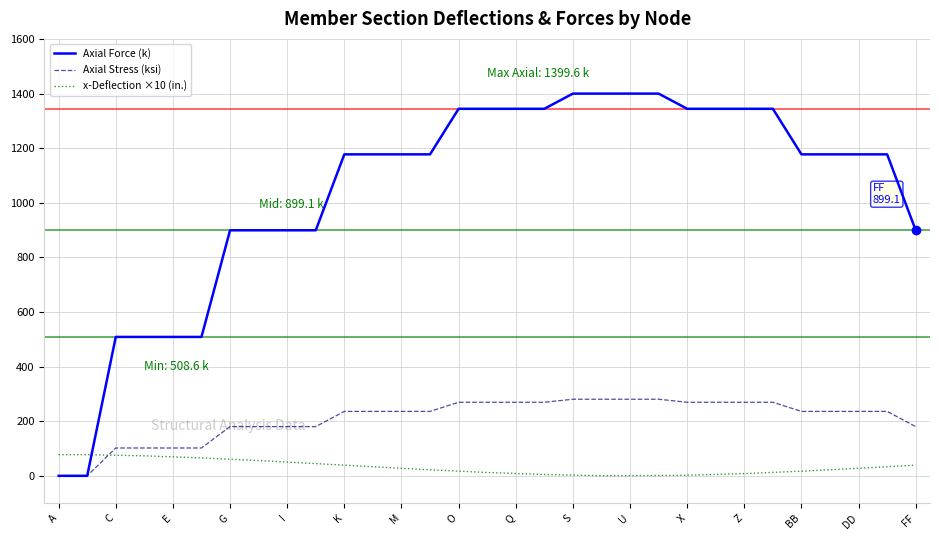

Which series has the widest spread of values?

Axial Force (k)